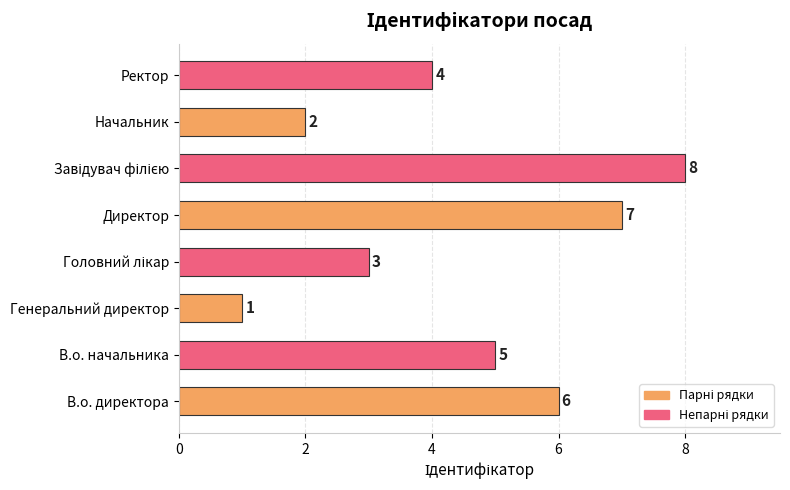

Reading top to bottom, extract all data points from this chart.

4	2	8	7	3	1	5	6